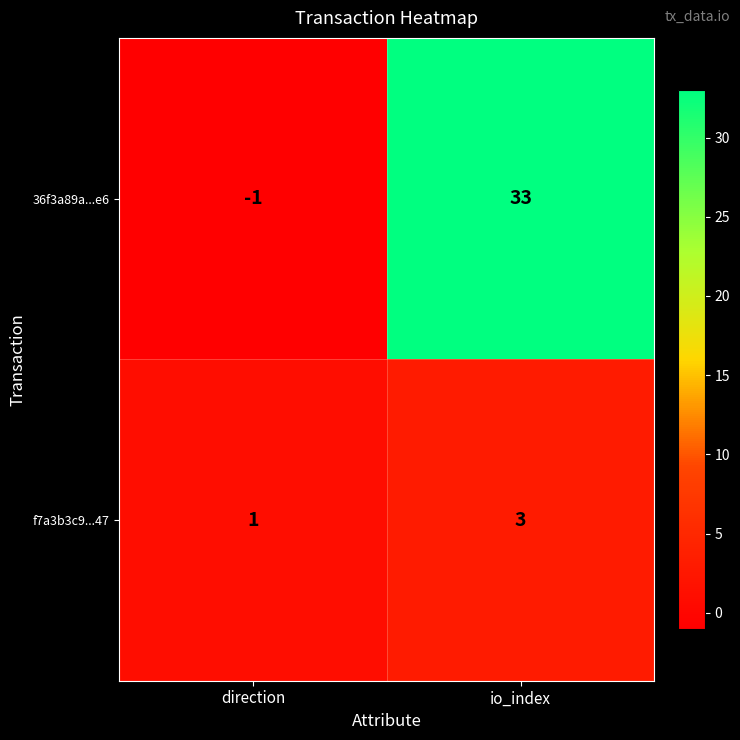

Reading left to right, what are all the values shown in this chart?

36f3a89a...e6: direction=-1	io_index=33
f7a3b3c9...47: direction=1	io_index=3